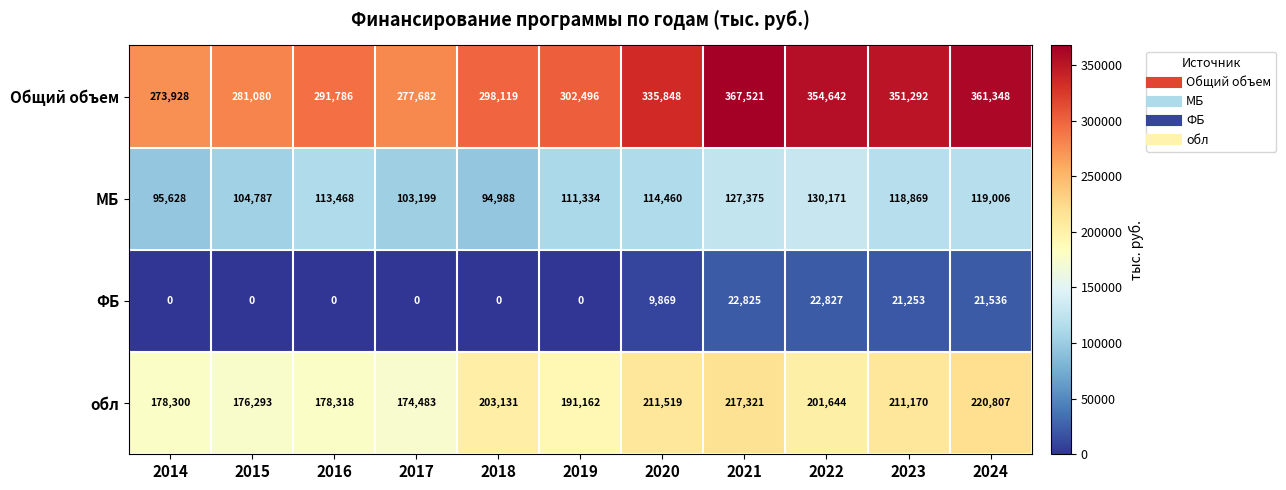

What is the total value across all series at 2014?

547856